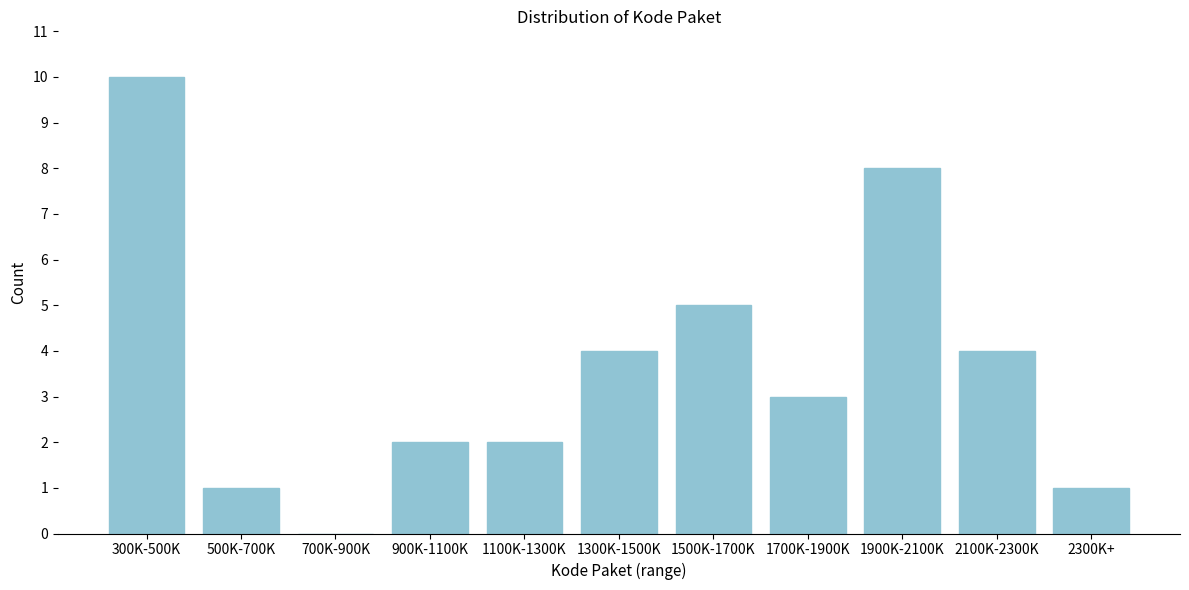

Reading left to right, list all the values displayed in this chart.

300K-500K=10	500K-700K=1	700K-900K=0	900K-1100K=2	1100K-1300K=2	1300K-1500K=4	1500K-1700K=5	1700K-1900K=3	1900K-2100K=8	2100K-2300K=4	2300K+=1